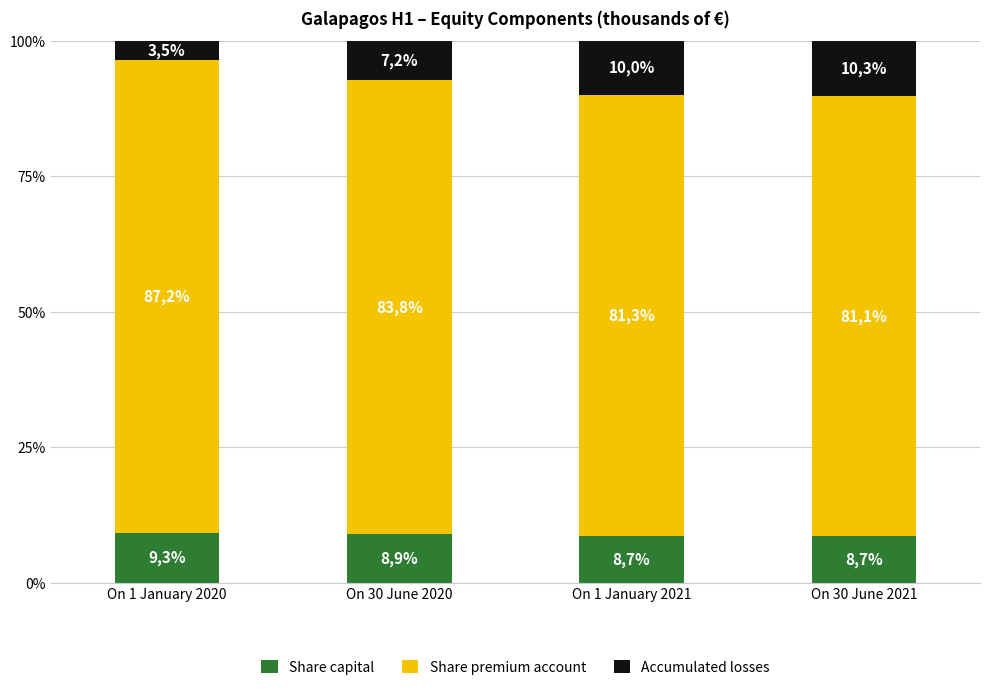

What are all the series names shown in the legend?

Share capital, Share premium account, Accumulated losses